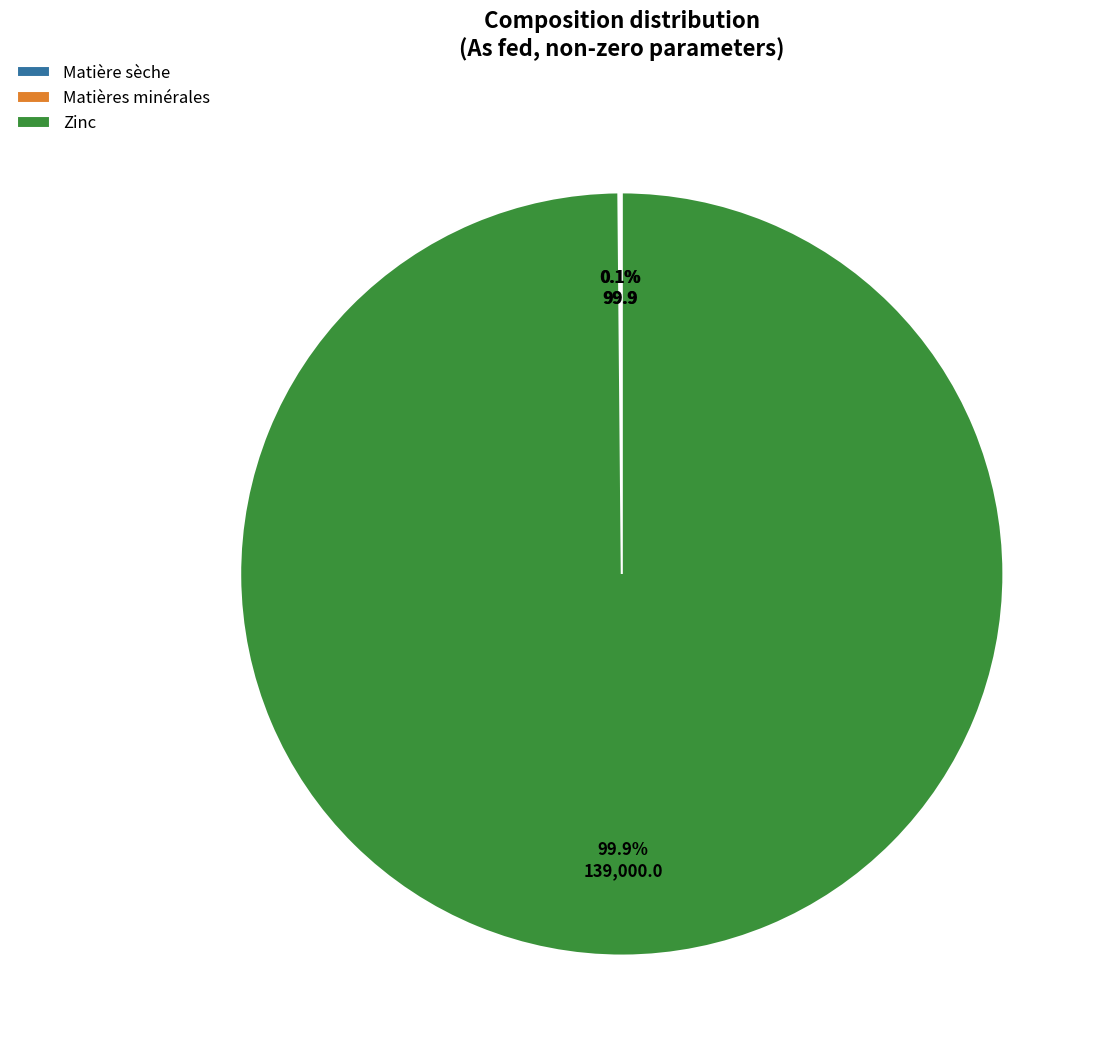

Which slice represents more than half of the pie?

Zinc